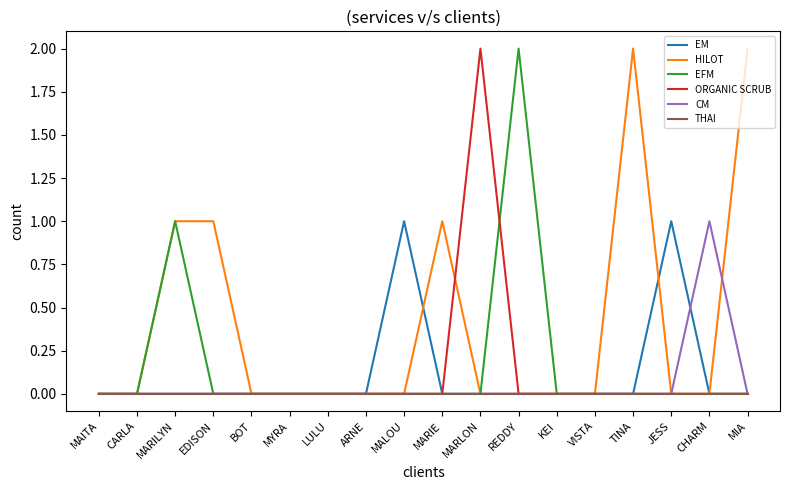

Is it true that EFM equals 1 at MARILYN?

True